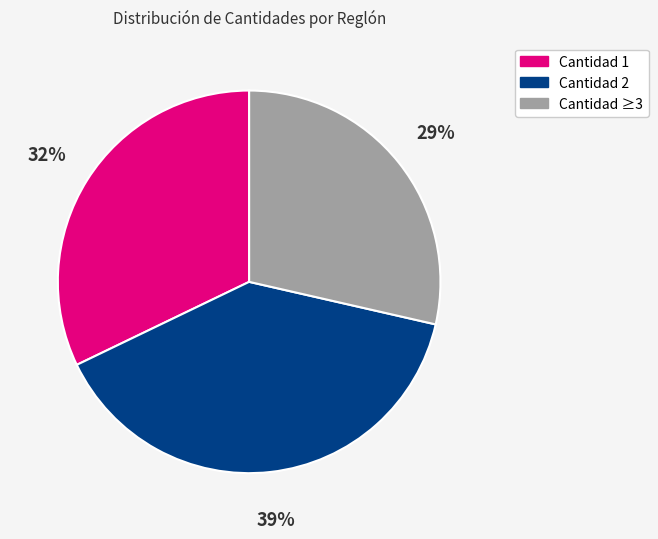

Is it true that Cantidad ≥3 is 39% of the pie?

False